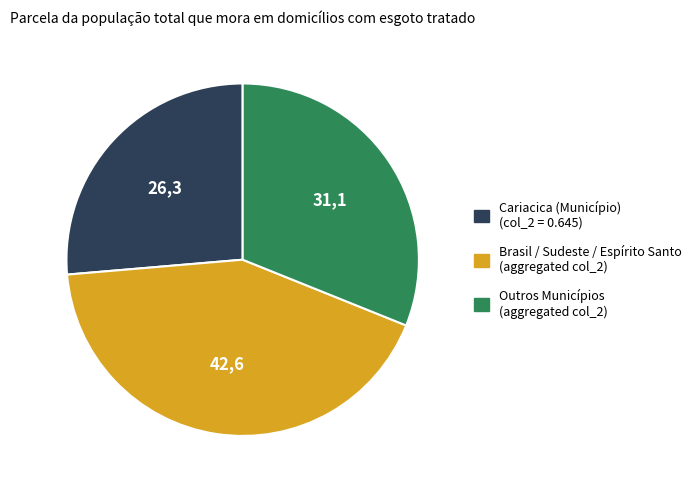

How many slices are in this pie chart?

3